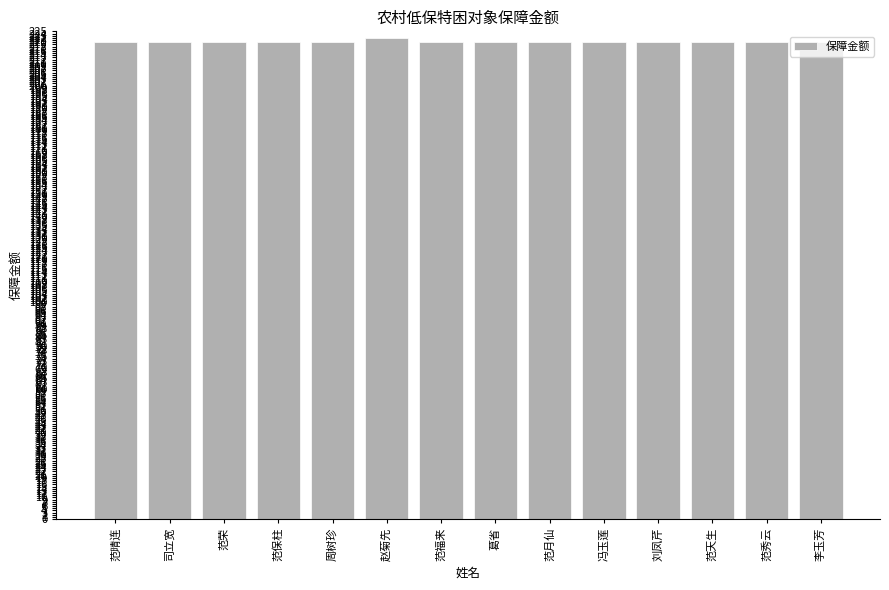

What is the difference between the maximum and second lowest values?

2